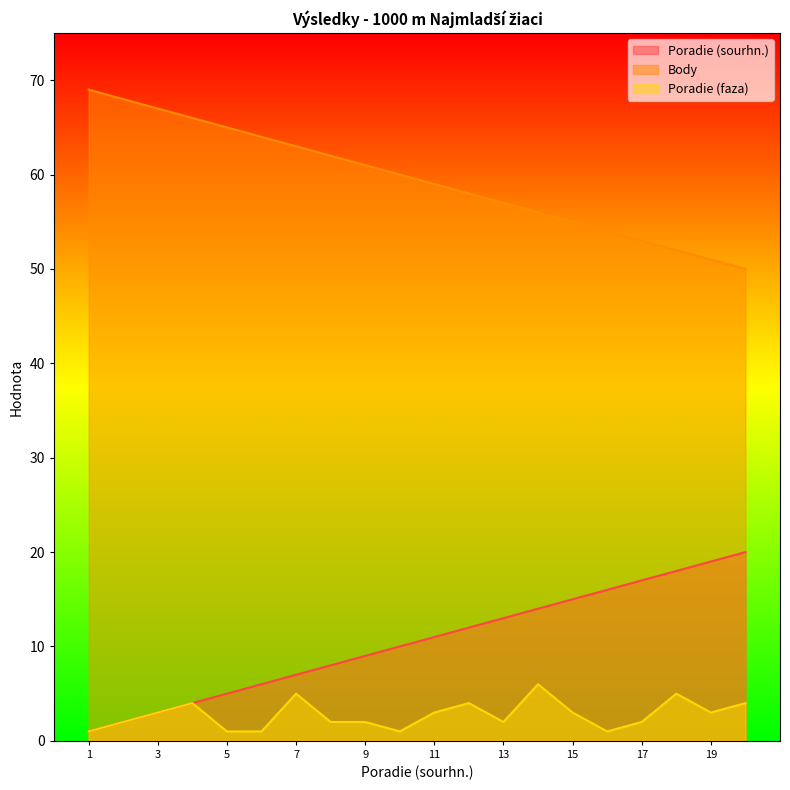

How many series are shown in this chart?

3